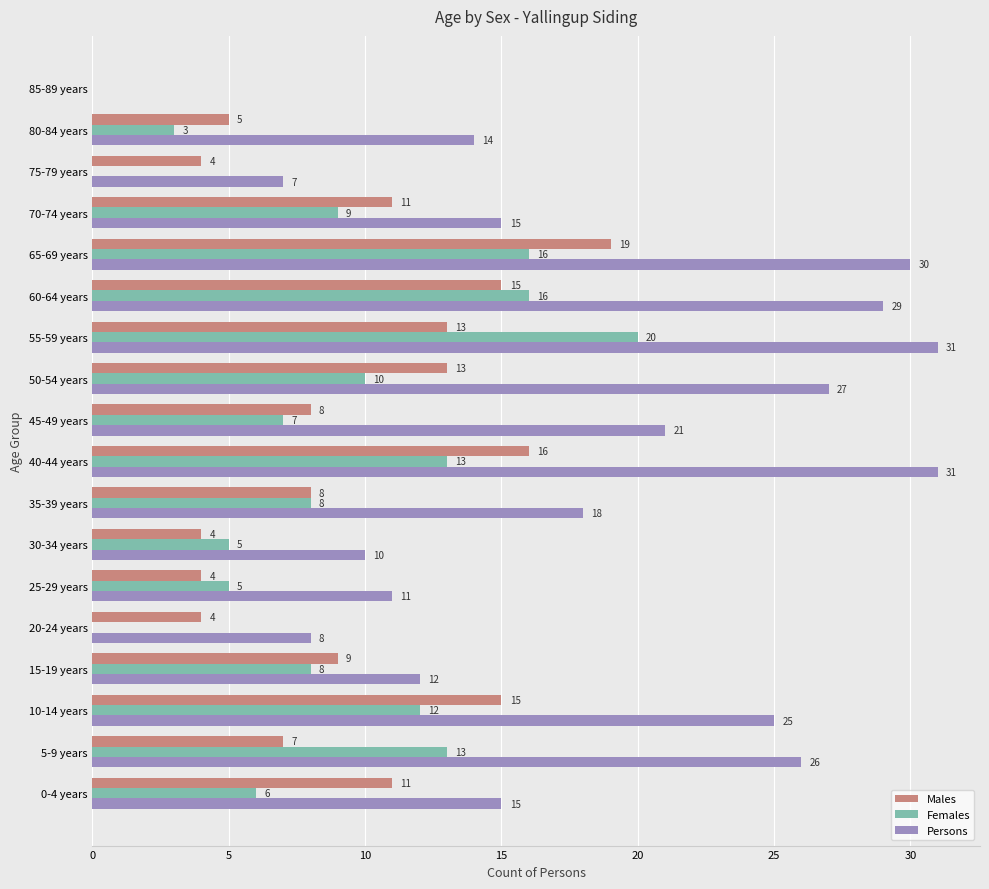

What is the maximum value shown in the chart?

31